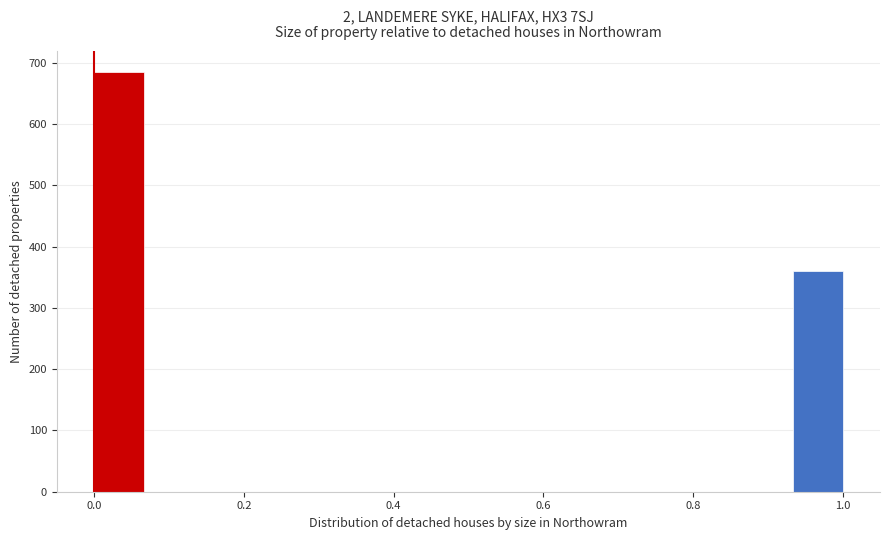

Around what value on the x-axis is the tallest bar? Give the approximate position of its centre, as read against the axis.

0.04